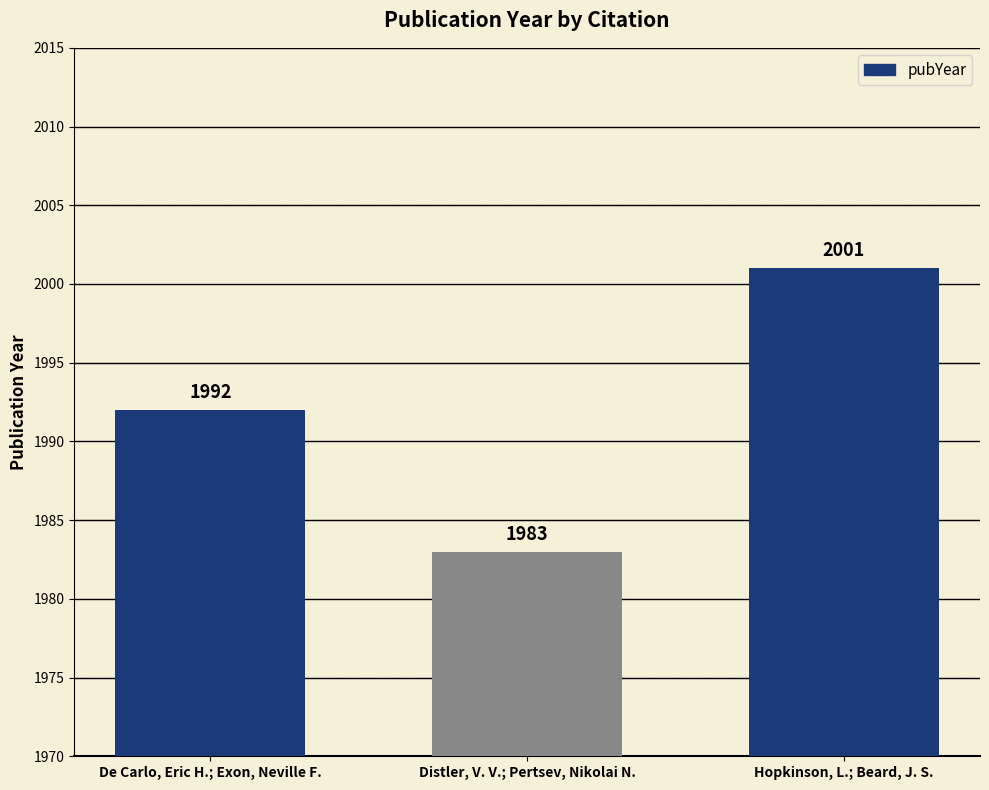

What is the sum of all values?

5976